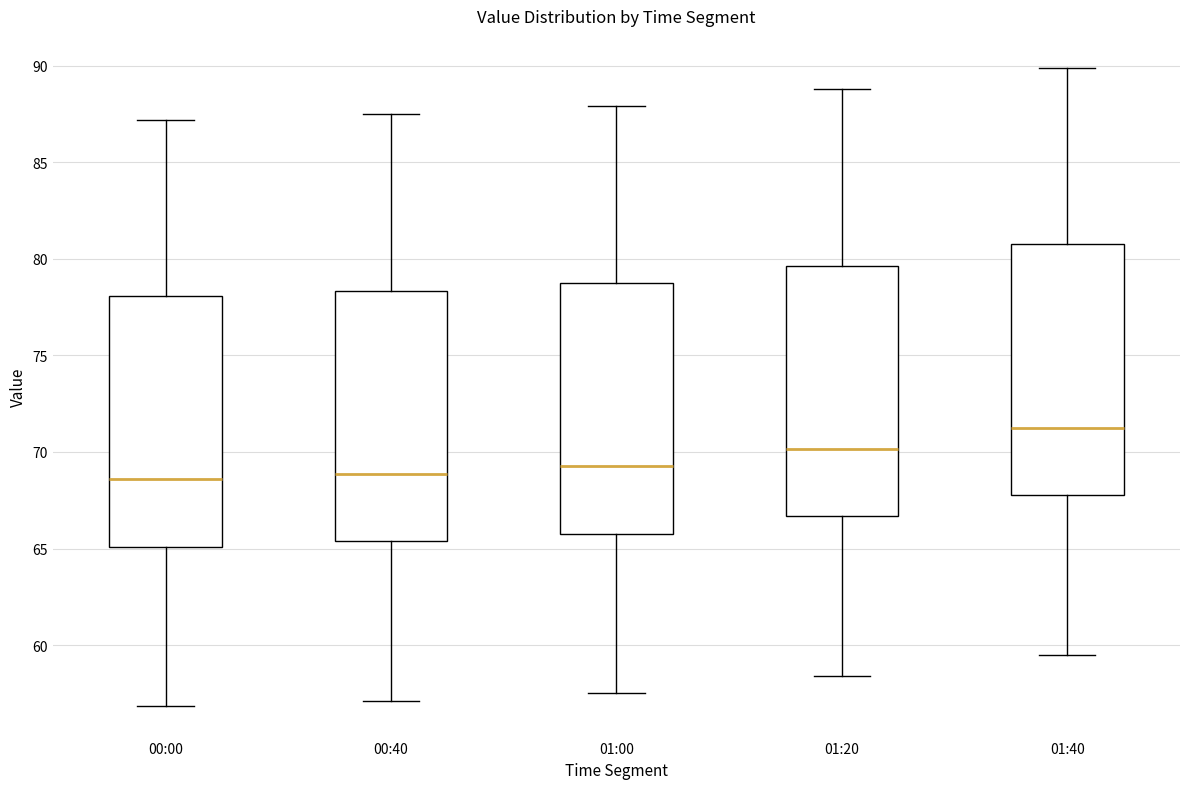

Where does the median line of the box for 01:40 sit on the y-axis? The values are not printed on the chart, so give them approximately, as read against the axis.

71.5